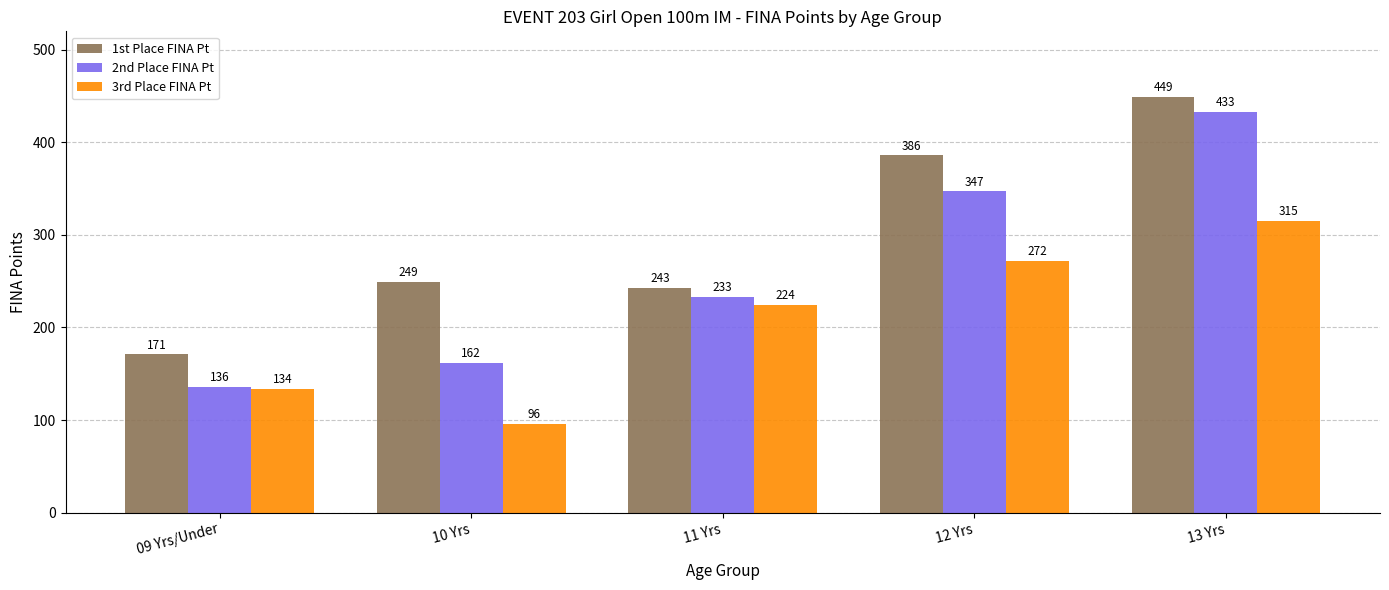

What is the minimum value for 3rd Place FINA Pt?

96